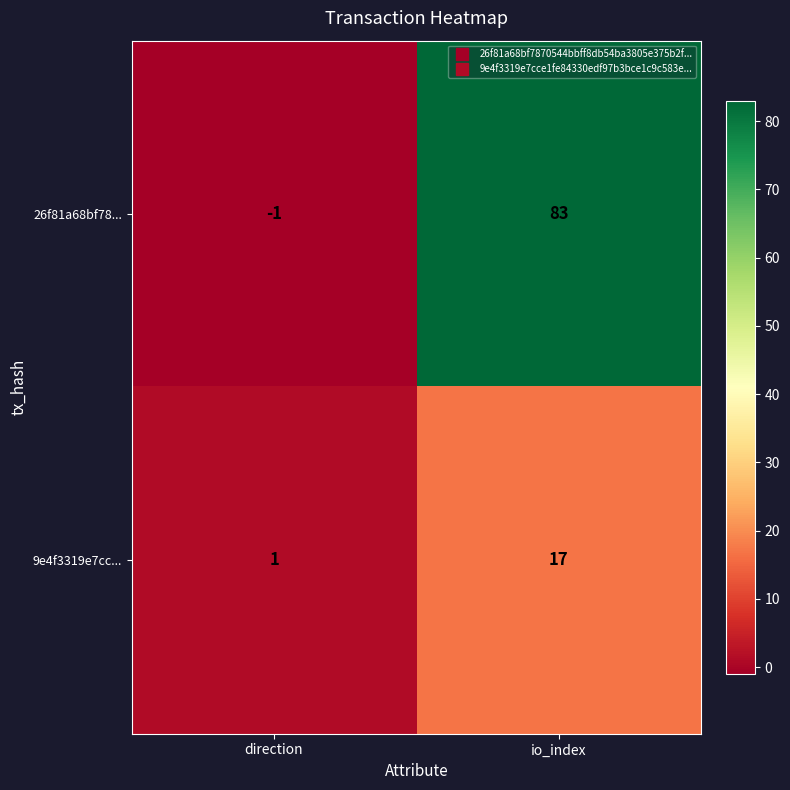

What is the total value across all series at io_index?

100